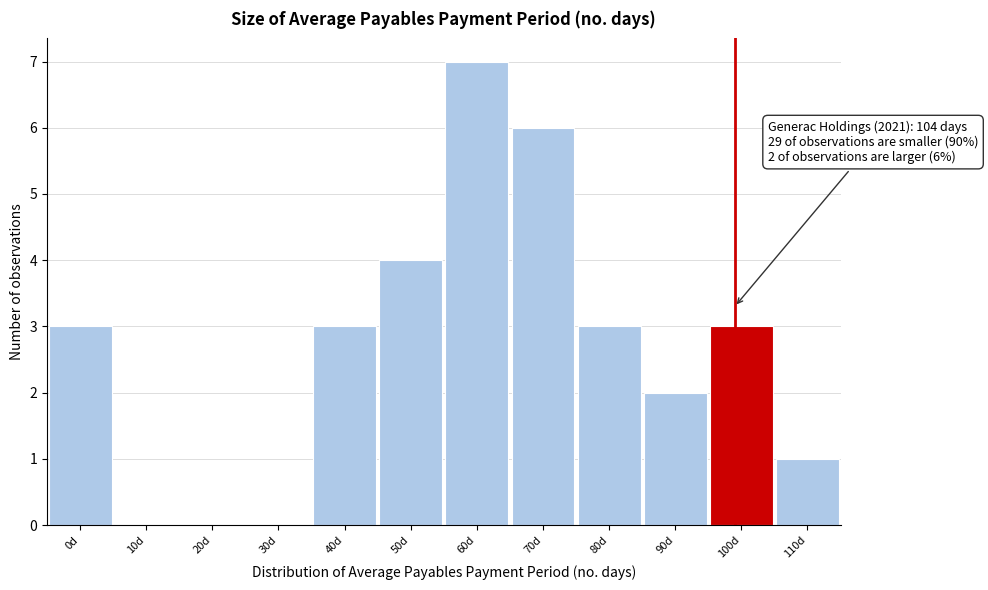

Reading left to right, list all the values displayed in this chart.

0d=3	10d=0	20d=0	30d=0	40d=3	50d=4	60d=7	70d=6	80d=3	90d=2	100d=3	110d=1